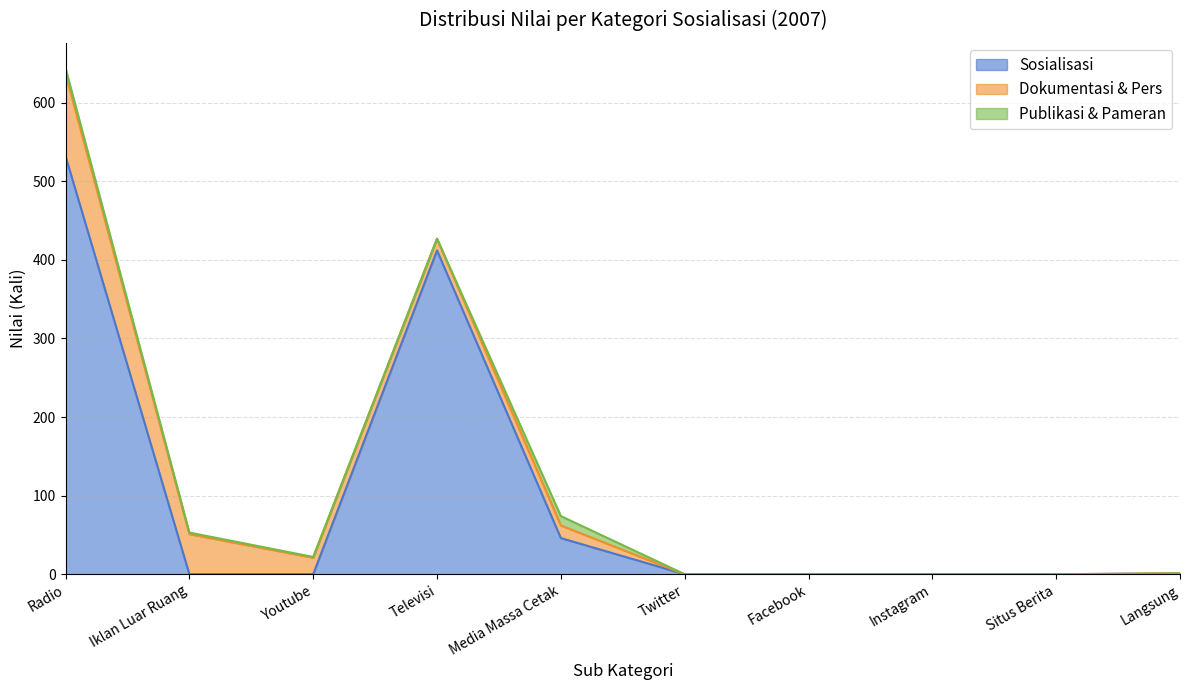

How many data points in Dokumentasi & Pers are less than 15?

5